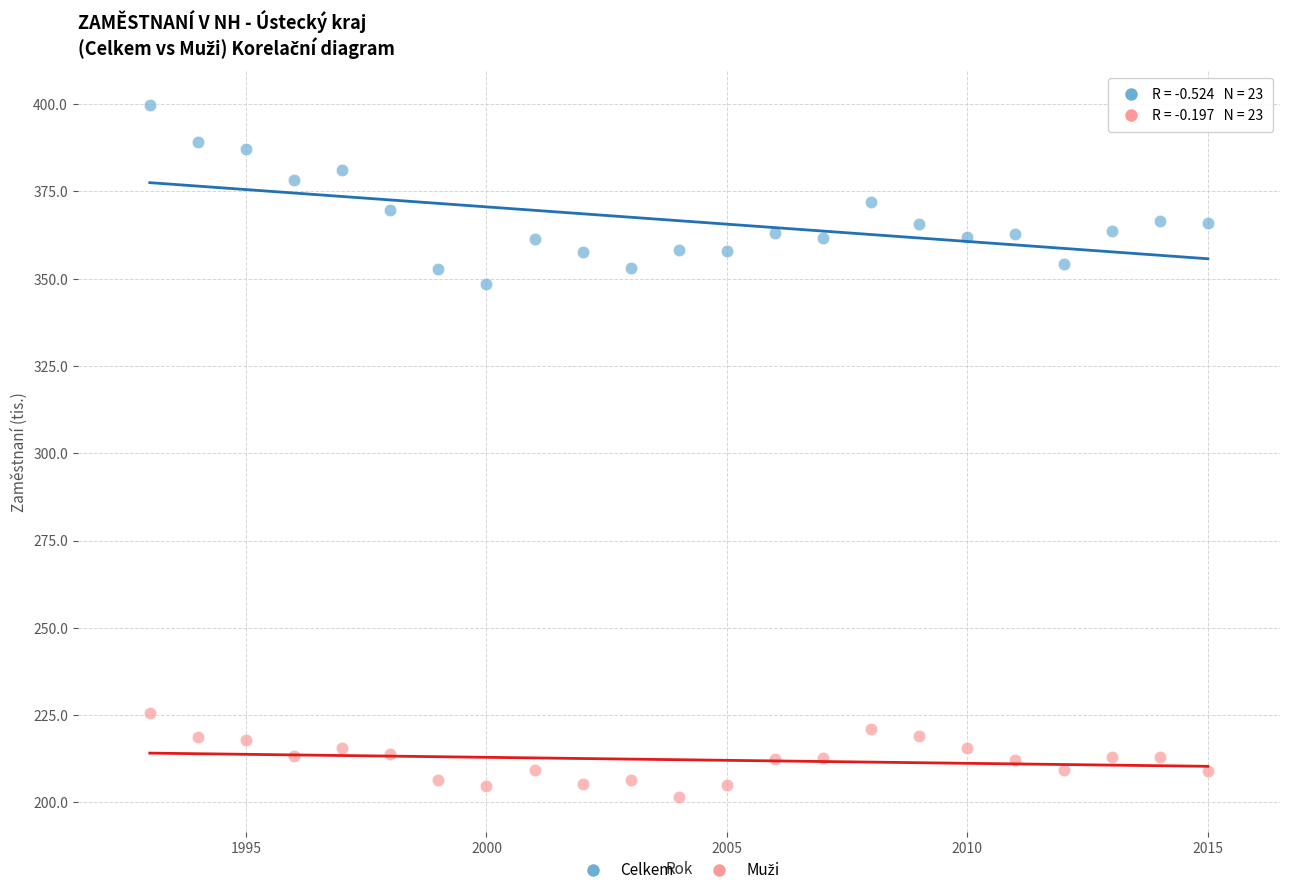

Across all series, what Y value is closest to 300?

348.5